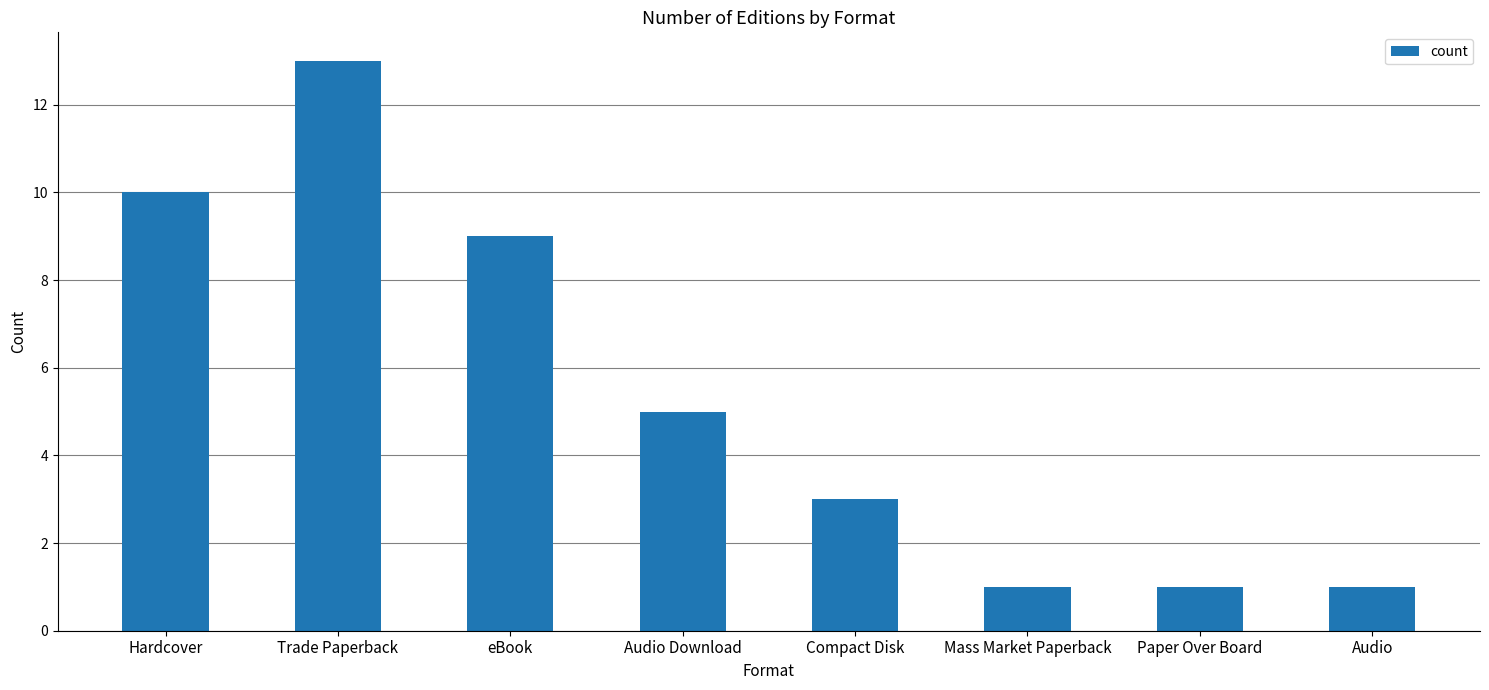

What is the label of the 5th bar from the left?

Compact Disk